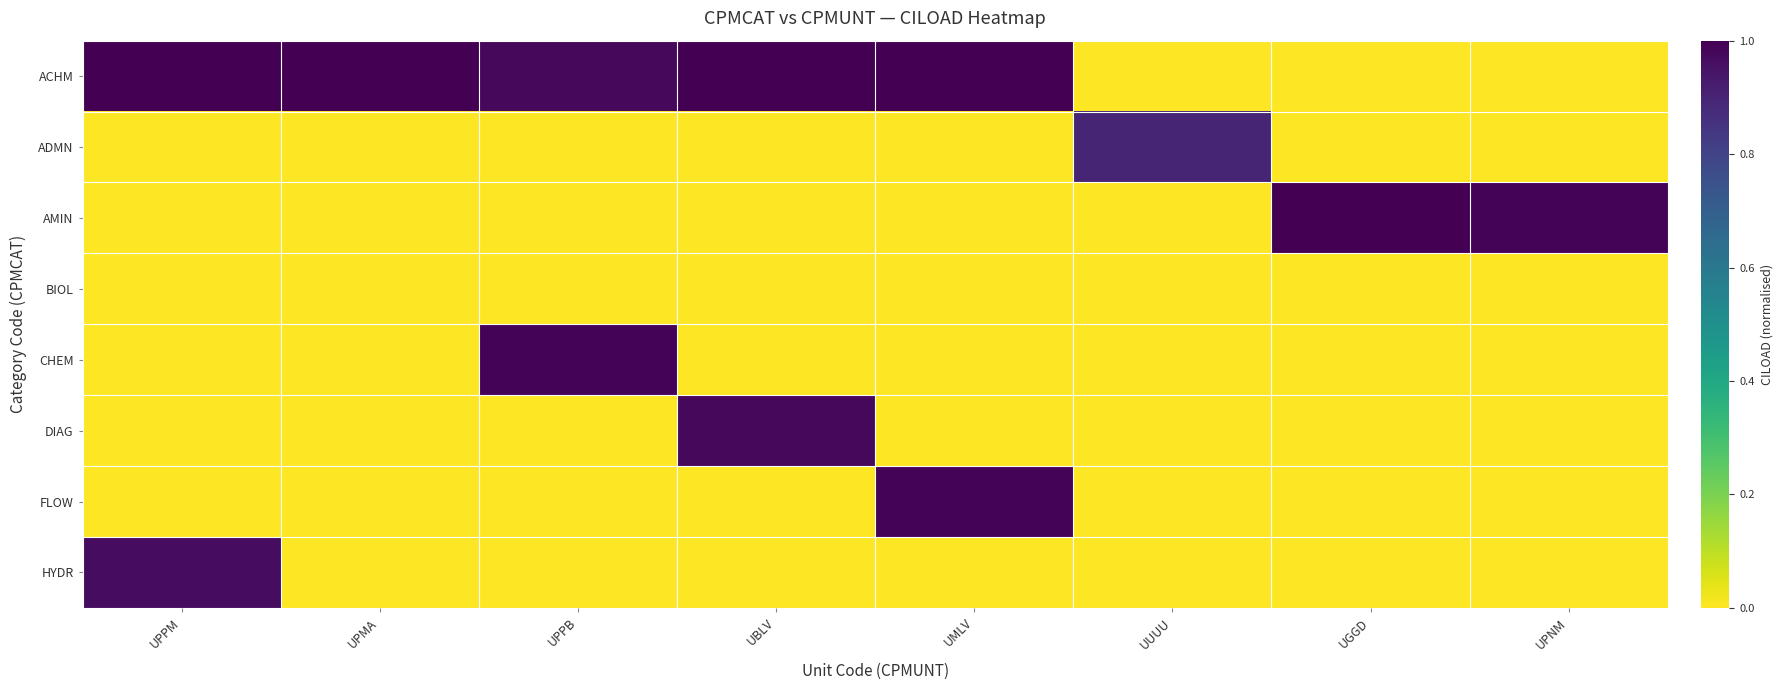

Reading right to left, transcribe all the data shown in this chart.

ACHM: UPNM=0.0	UGGD=0.0	UUUU=0.0	UMLV=1.0	UBLV=1.0	UPPB=1.0	UPMA=1.0	UPPM=1.0
ADMN: UPNM=0.0	UGGD=0.0	UUUU=0.9	UMLV=0.0	UBLV=0.0	UPPB=0.0	UPMA=0.0	UPPM=0.0
AMIN: UPNM=1.0	UGGD=1.0	UUUU=0.0	UMLV=0.0	UBLV=0.0	UPPB=0.0	UPMA=0.0	UPPM=0.0
BIOL: UPNM=0.0	UGGD=0.0	UUUU=0.0	UMLV=0.0	UBLV=0.0	UPPB=0.0	UPMA=0.0	UPPM=0.0
CHEM: UPNM=0.0	UGGD=0.0	UUUU=0.0	UMLV=0.0	UBLV=0.0	UPPB=1.0	UPMA=0.0	UPPM=0.0
DIAG: UPNM=0.0	UGGD=0.0	UUUU=0.0	UMLV=0.0	UBLV=1.0	UPPB=0.0	UPMA=0.0	UPPM=0.0
FLOW: UPNM=0.0	UGGD=0.0	UUUU=0.0	UMLV=1.0	UBLV=0.0	UPPB=0.0	UPMA=0.0	UPPM=0.0
HYDR: UPNM=0.0	UGGD=0.0	UUUU=0.0	UMLV=0.0	UBLV=0.0	UPPB=0.0	UPMA=0.0	UPPM=1.0